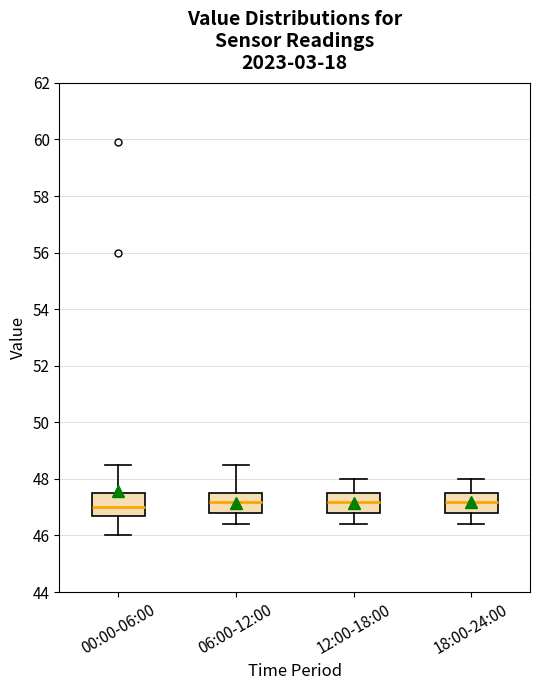

Where is the lower edge of the box for 00:00-06:00 on the y-axis? The values are not printed on the chart, so give them approximately, as read against the axis.

46.8